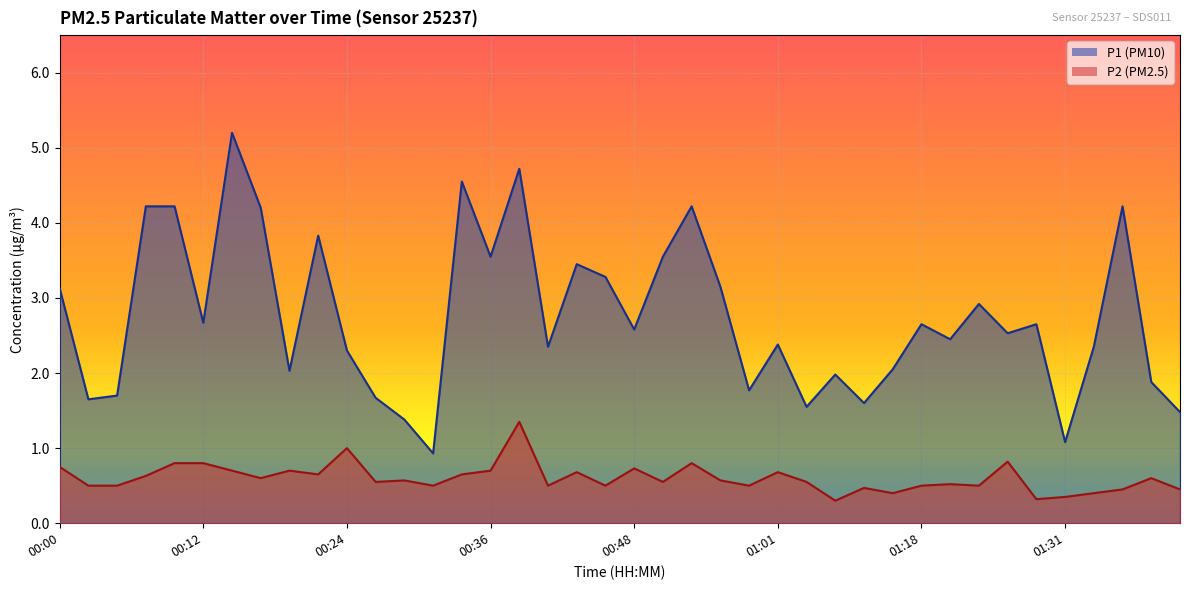

True or false: P1 and P2 cross at least once.

False